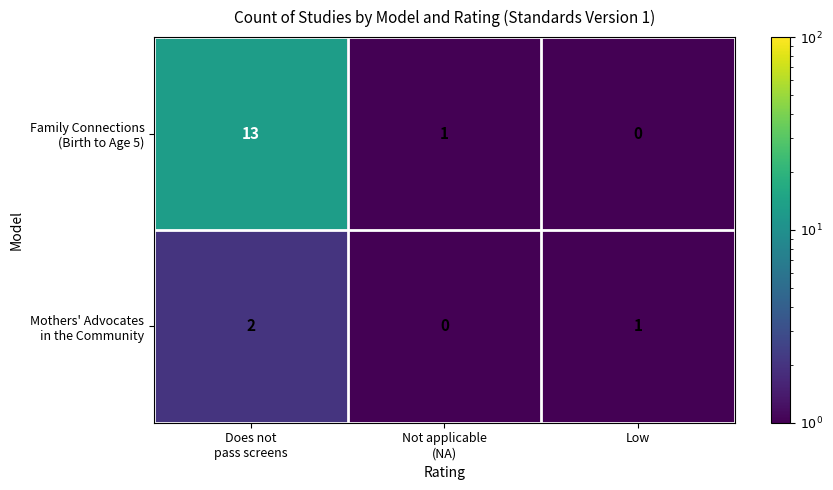

What is the maximum value shown in the chart?

13